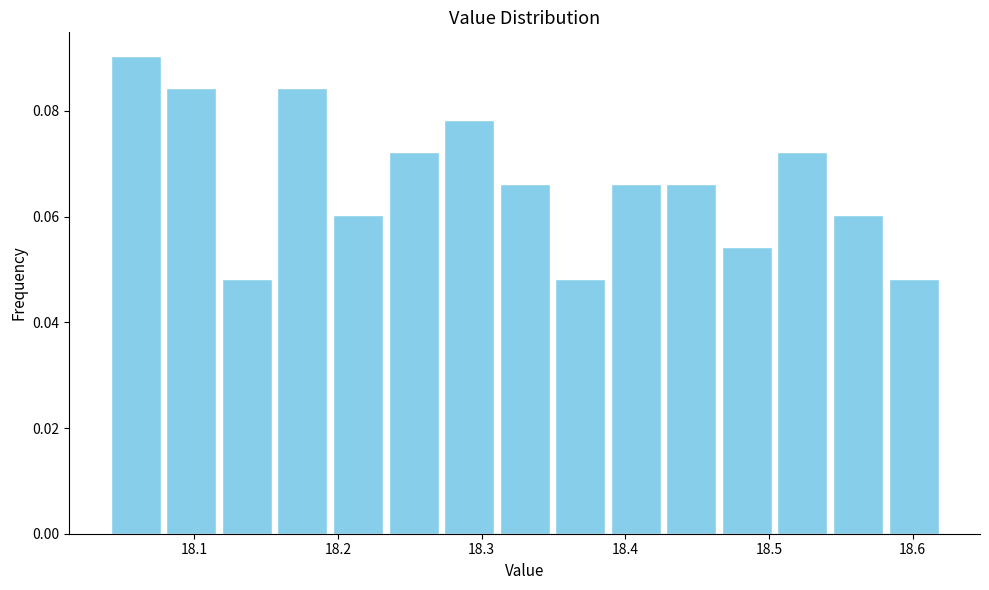

Read against the x-axis, roughly where is the centre of the tallest bar?

18.06